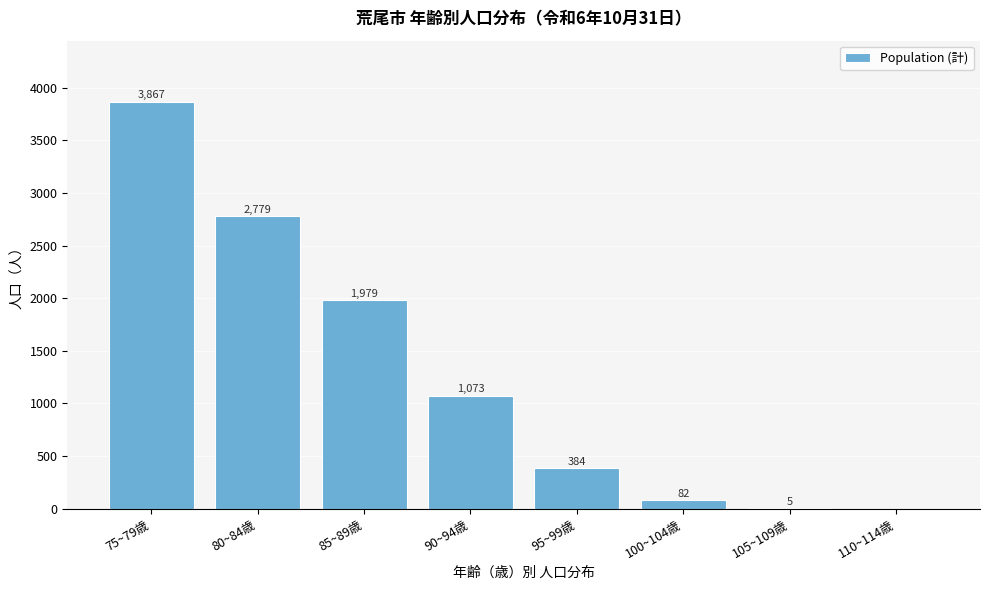

Reading left to right, transcribe all the data shown in this chart.

75~79歳=3867	80~84歳=2779	85~89歳=1979	90~94歳=1073	95~99歳=384	100~104歳=82	105~109歳=5	110~114歳=0